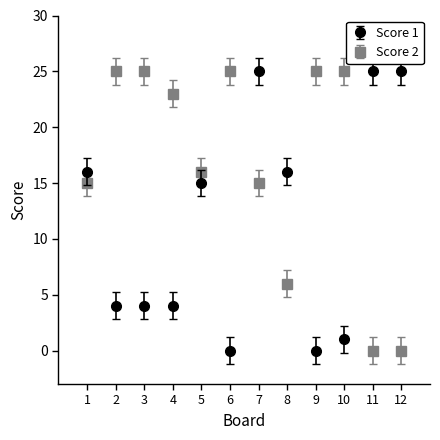

What is the total value across all series at 12?

25